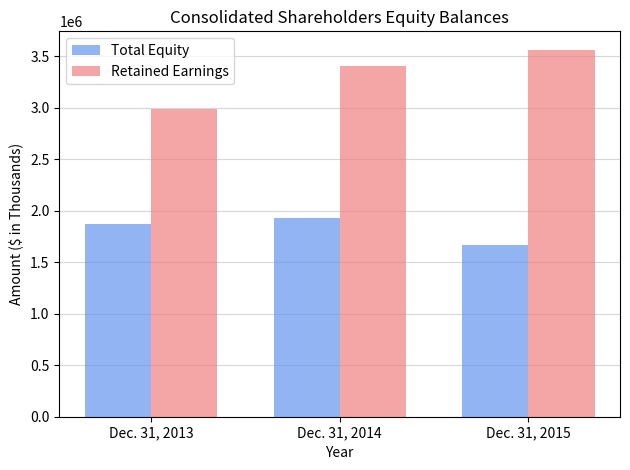

What is the spread (max minus min) of values at Dec. 31, 2013?

1108270